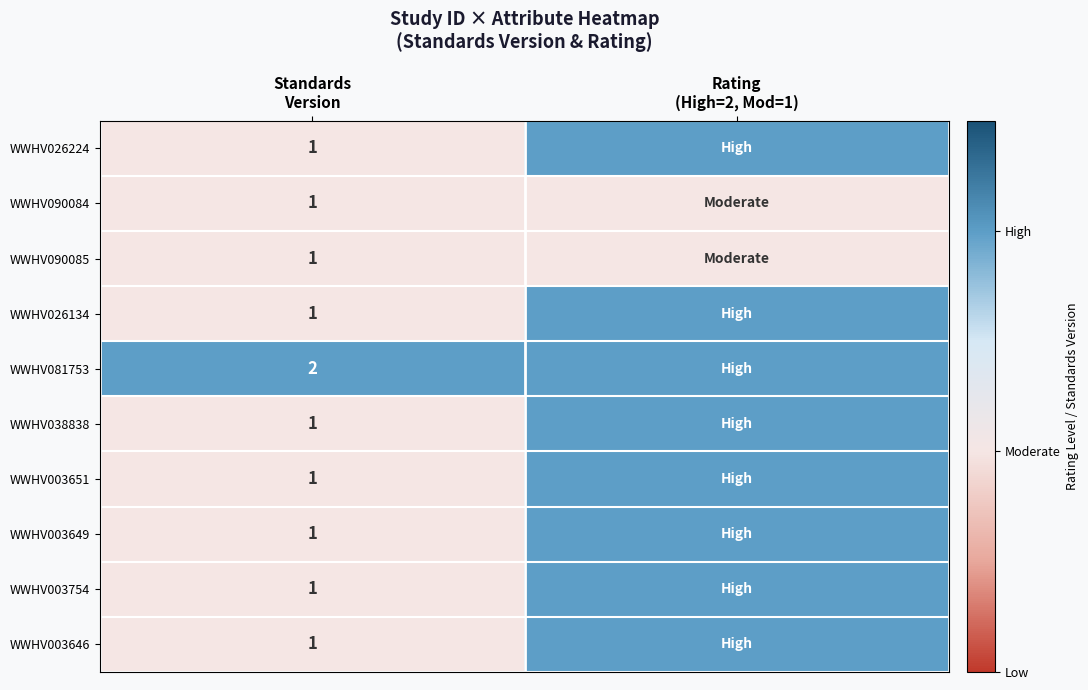

The WWHV003649 series shows 1 at Standards Version. True or false?

True